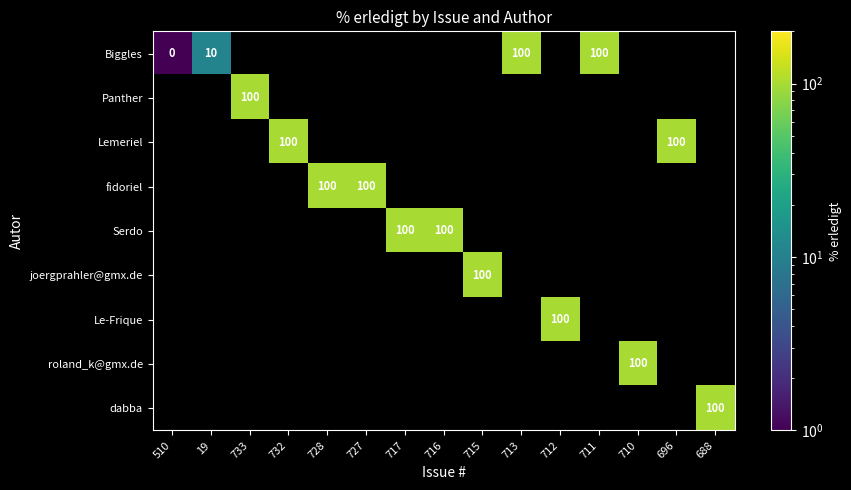

Is it true that Serdo equals 23 at 717?

False